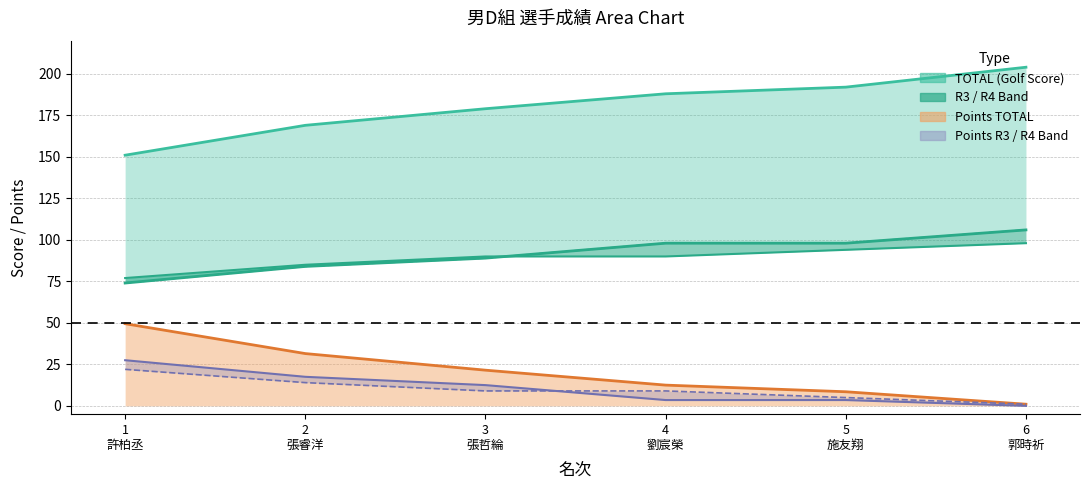

At which label does R4 first exceed 90?

5 施友翔